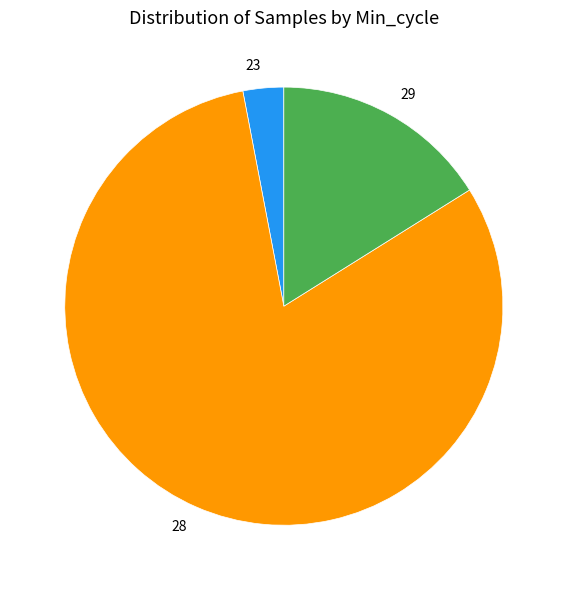

How many slices are in this pie chart?

3